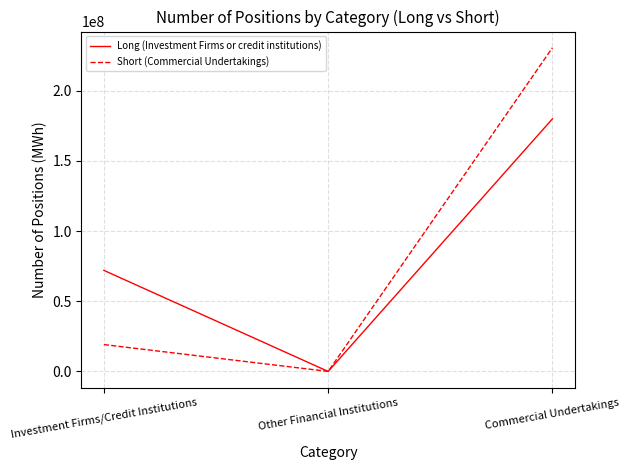

What is the average value of the Long (Investment Firms or credit institutions) series?

83989712